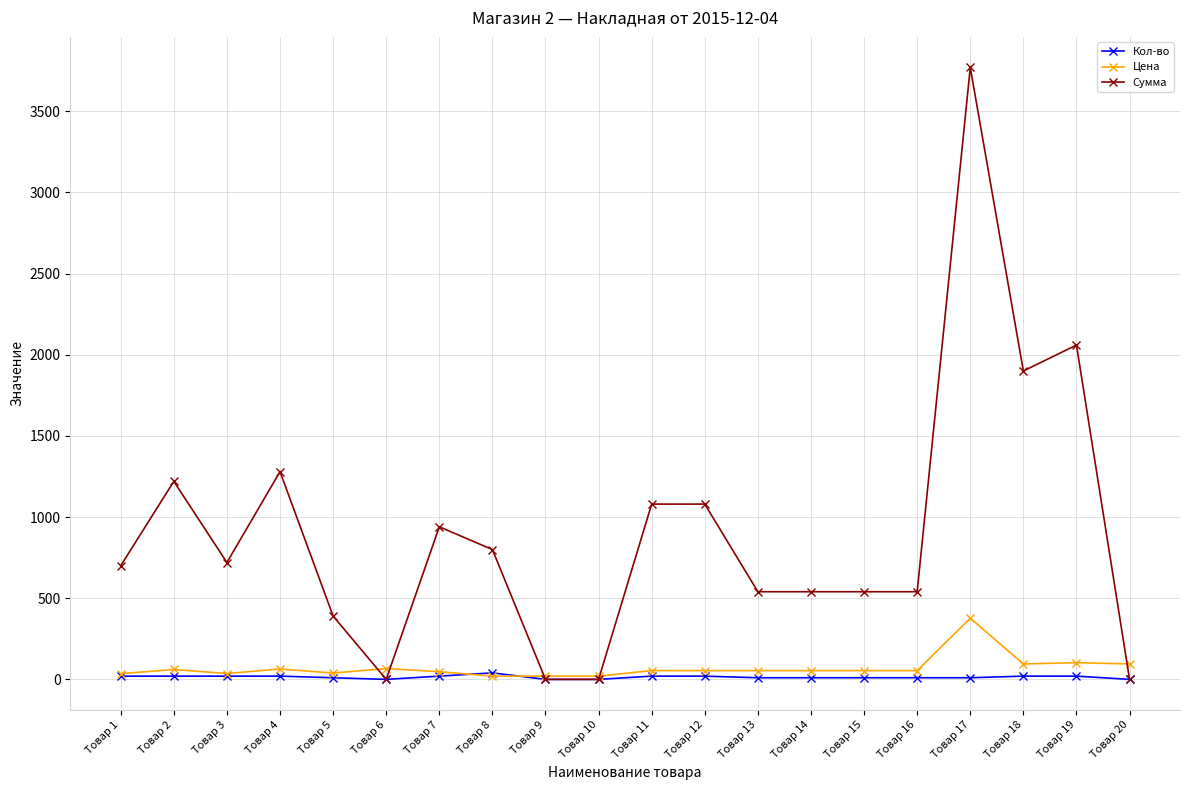

What is the sum of all Цена values?

1403